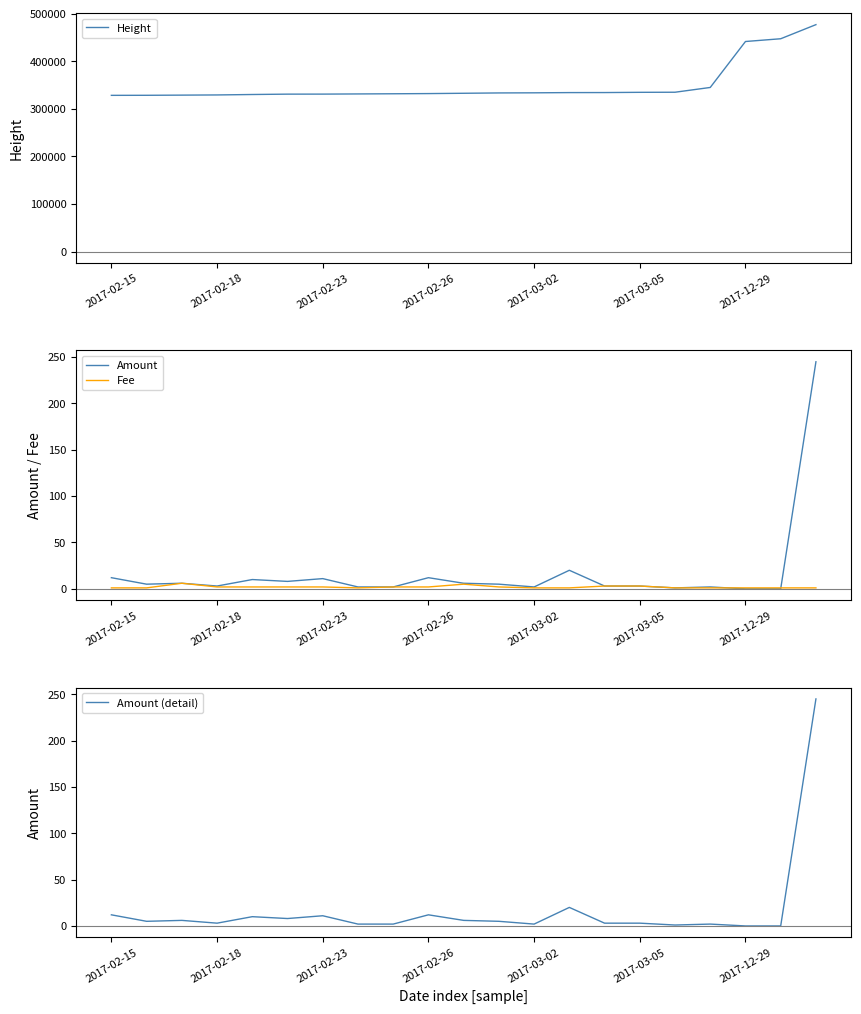

Rank the series at 17 from highest to lowest value.

Height, Amount, Amount (detail), Fee